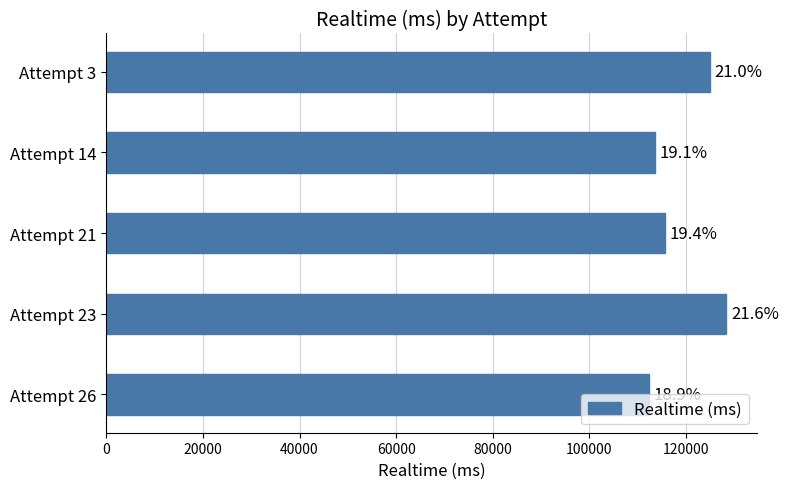

What is the difference between the second highest and minimum values?

12681